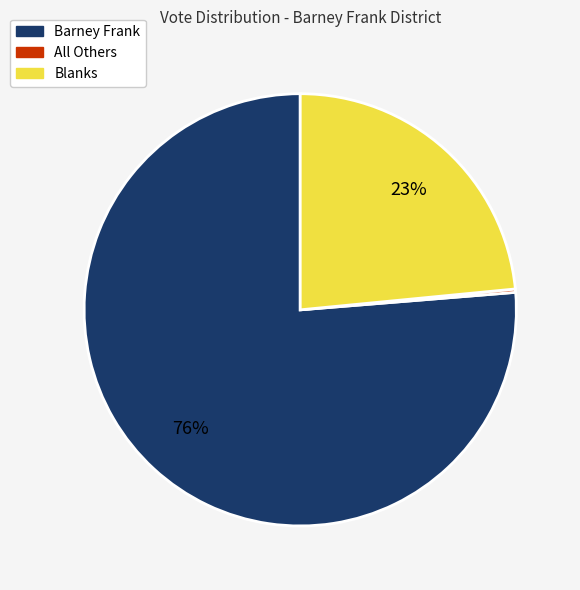

What is the largest slice in the pie chart?

Barney Frank